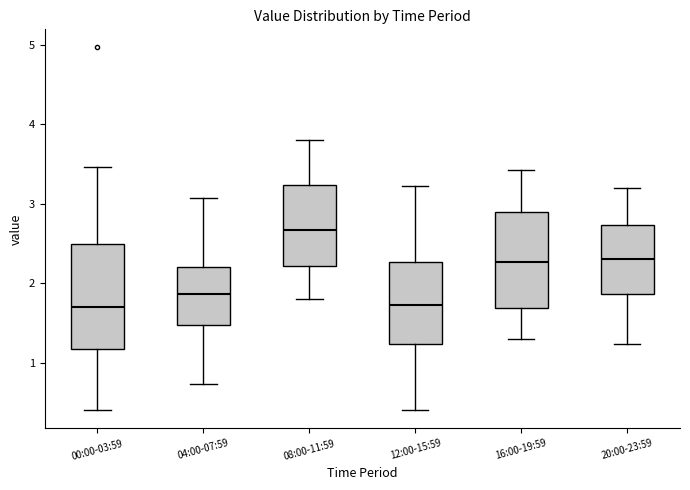

Which box has the highest median line?

08:00-11:59